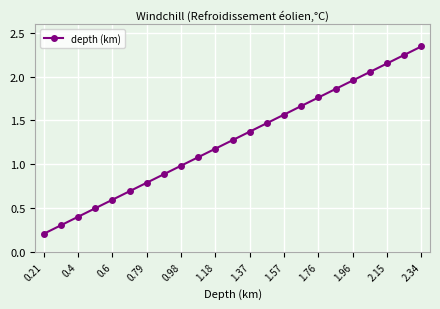

What is the minimum value shown in the chart?

0.2